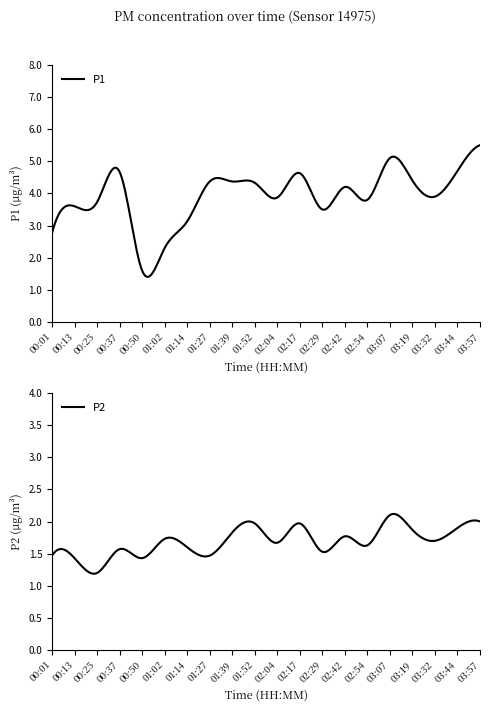

How many lines are shown in the chart?

2